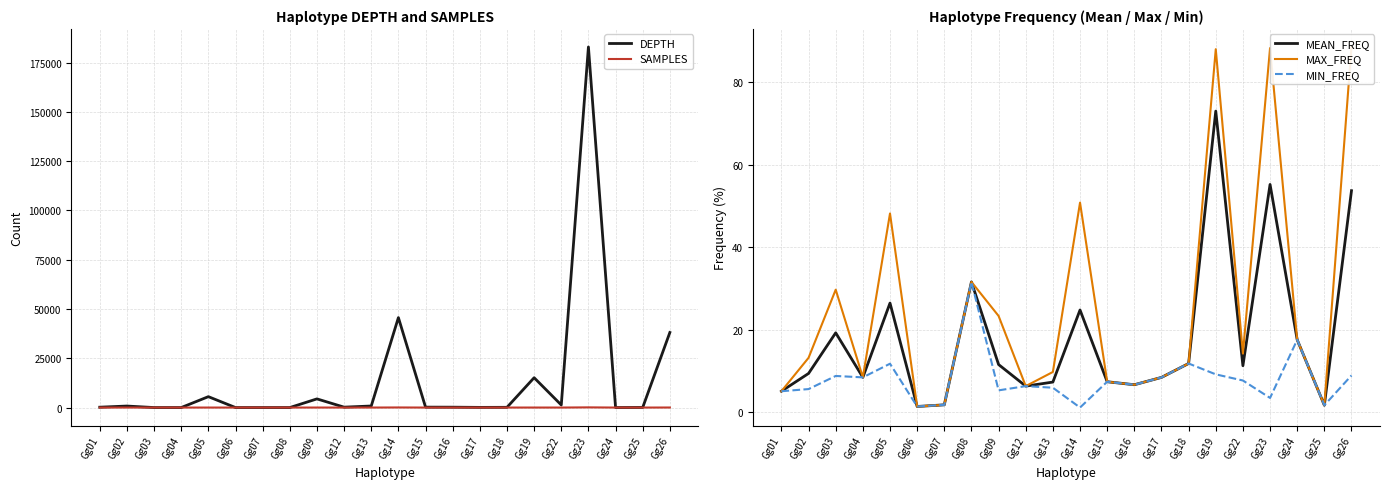

What is the average value of the SAMPLES series?

9